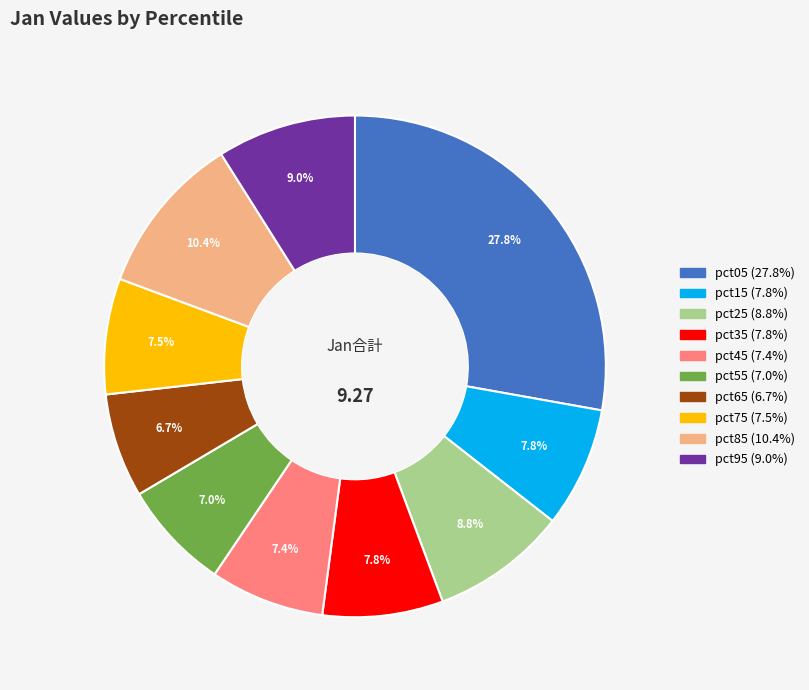

How many segments does this pie chart have?

10